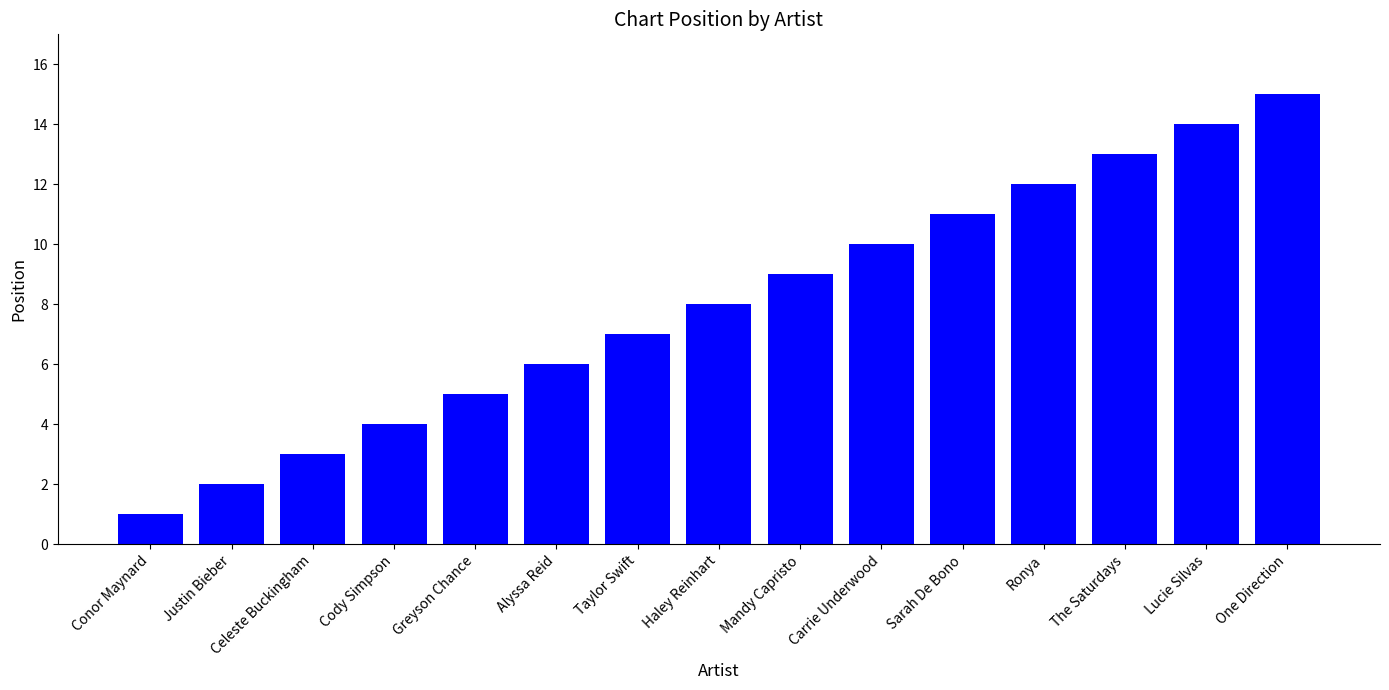

List the labels in order of value, largest first.

One Direction, Lucie Silvas, The Saturdays, Ronya, Sarah De Bono, Carrie Underwood, Mandy Capristo, Haley Reinhart, Taylor Swift, Alyssa Reid, Greyson Chance, Cody Simpson, Celeste Buckingham, Justin Bieber, Conor Maynard